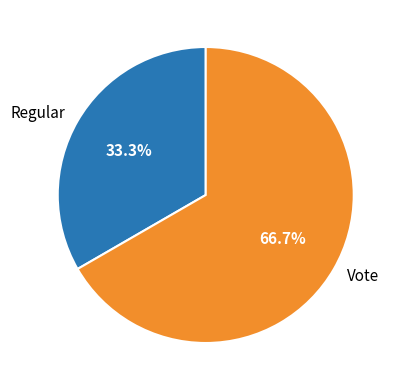

What percentage do Regular and Vote together represent?

100.0%